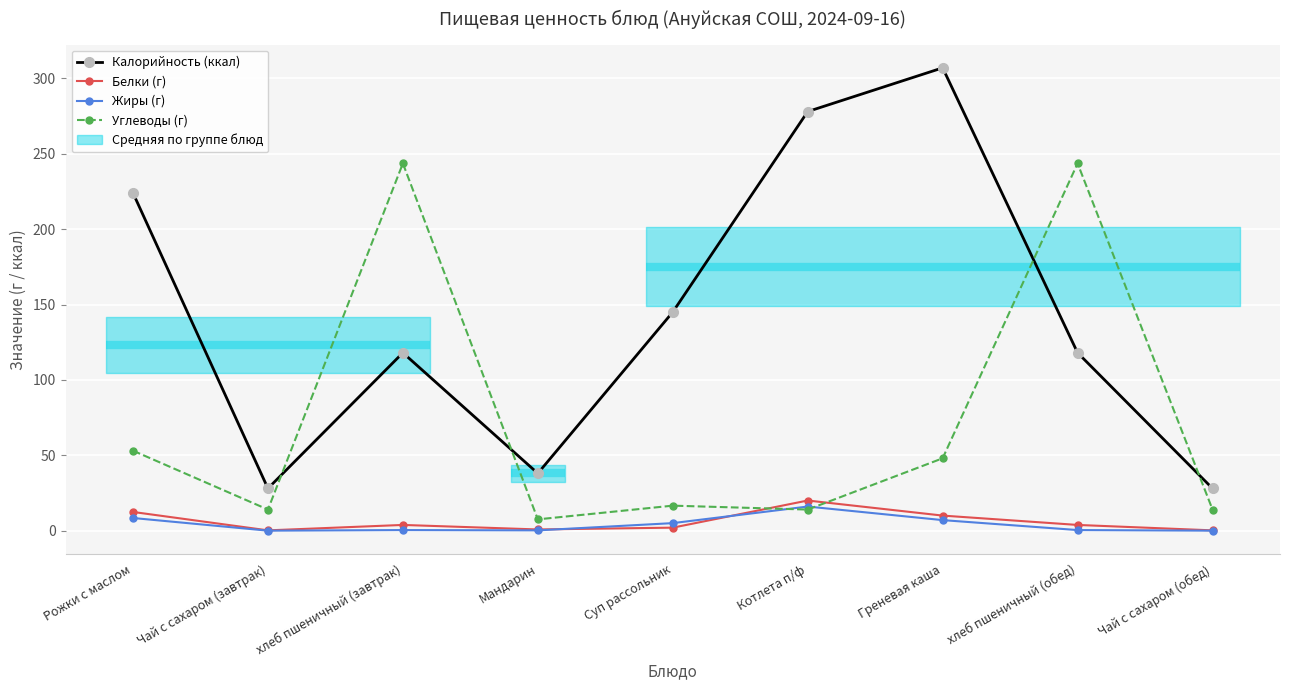

Which label corresponds to the largest value in the chart?

Греневая каша